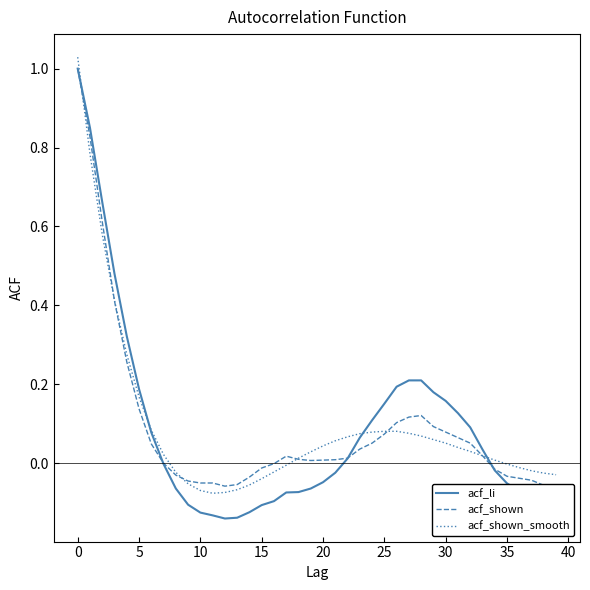

How many lines are shown in the chart?

3